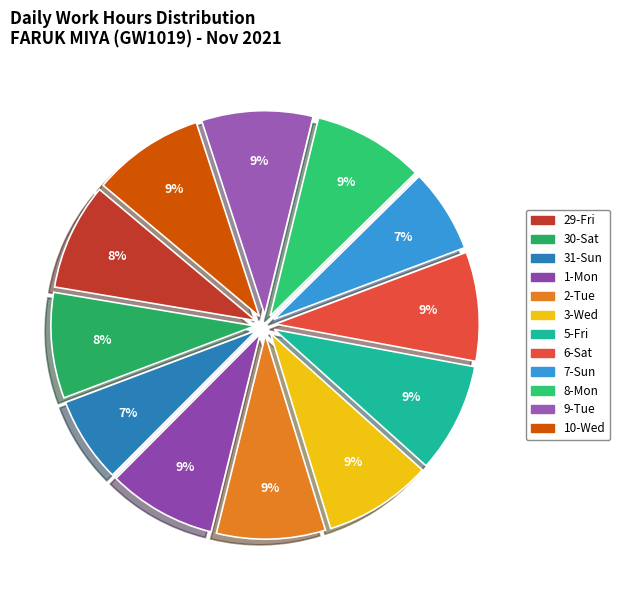

Approximately how many times larger is the value at 5-Fri compared to 1-Mon?

1.0